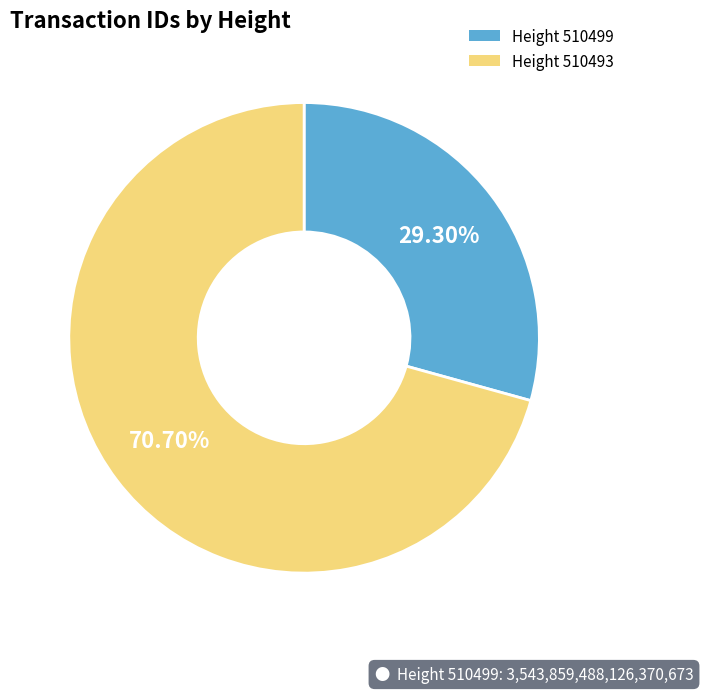

Is there any slice that represents more than half of the pie?

Yes